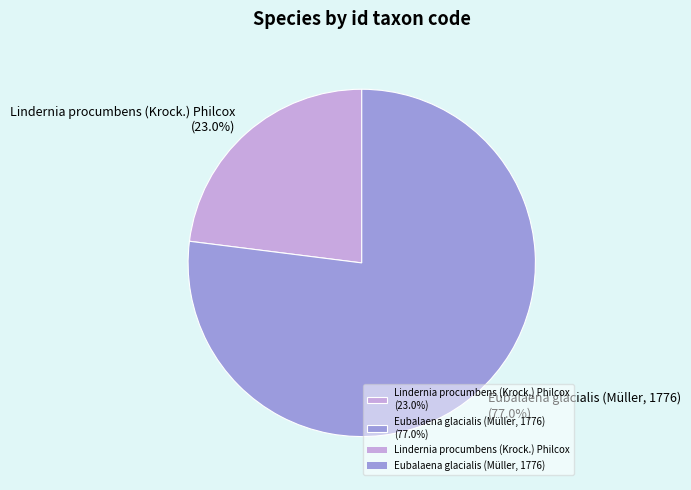

Which category has the smallest portion of the pie?

Lindernia procumbens (Krock.) Philcox